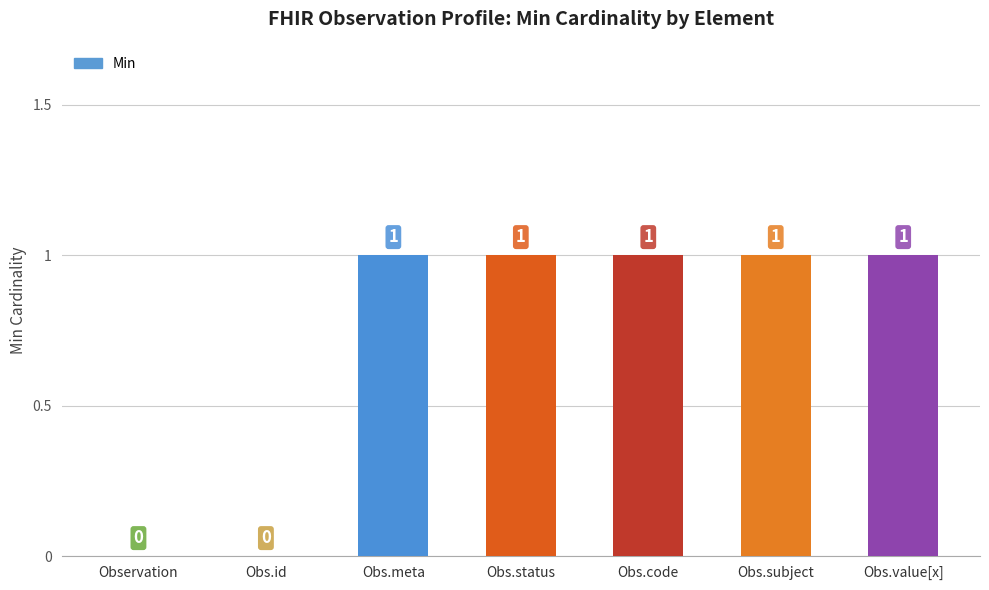

What is the change in value from Observation to Obs.status?

+1